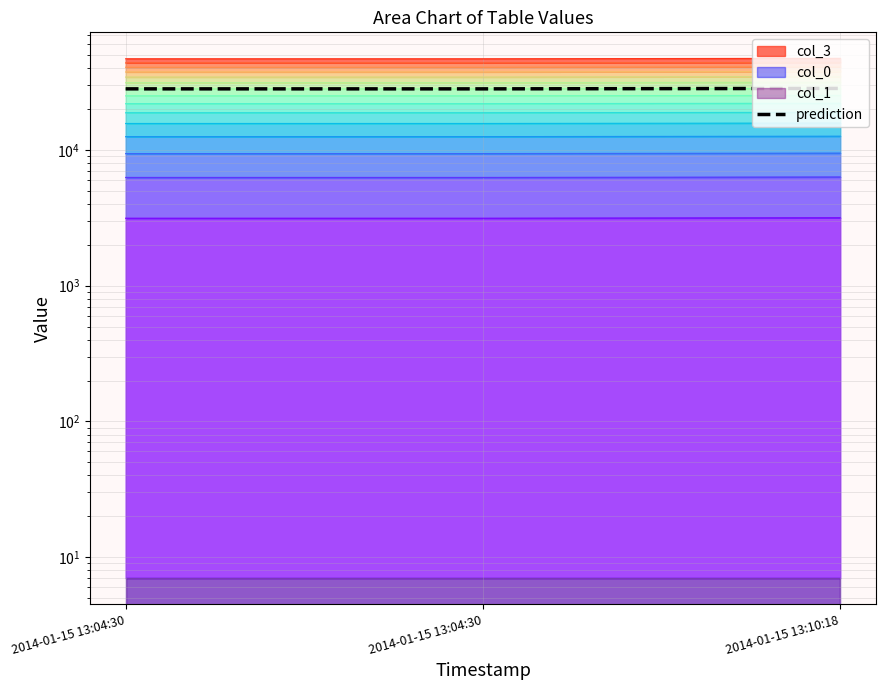

Is it true that the value at 2014-01-15 13:04:30 is 28242.6?

True